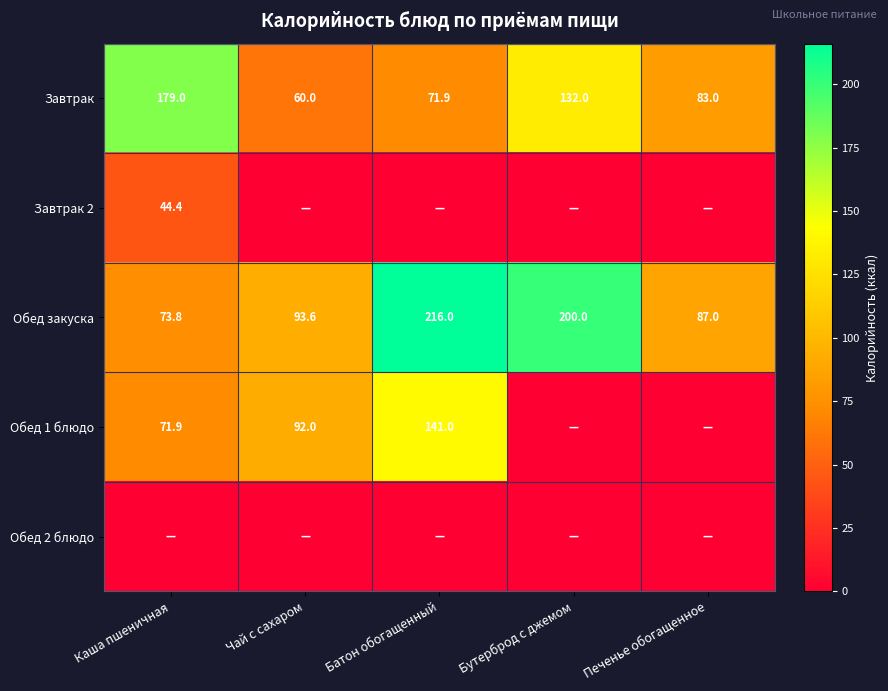

What is the total value across all series at Бутерброд с джемом?

332.0